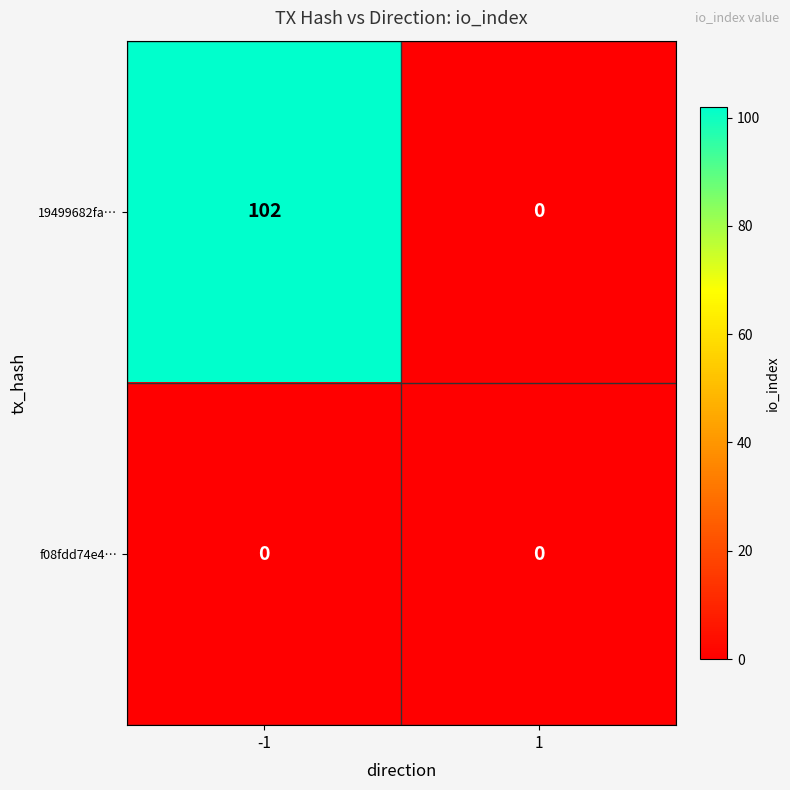

How many data points does each series have?

2